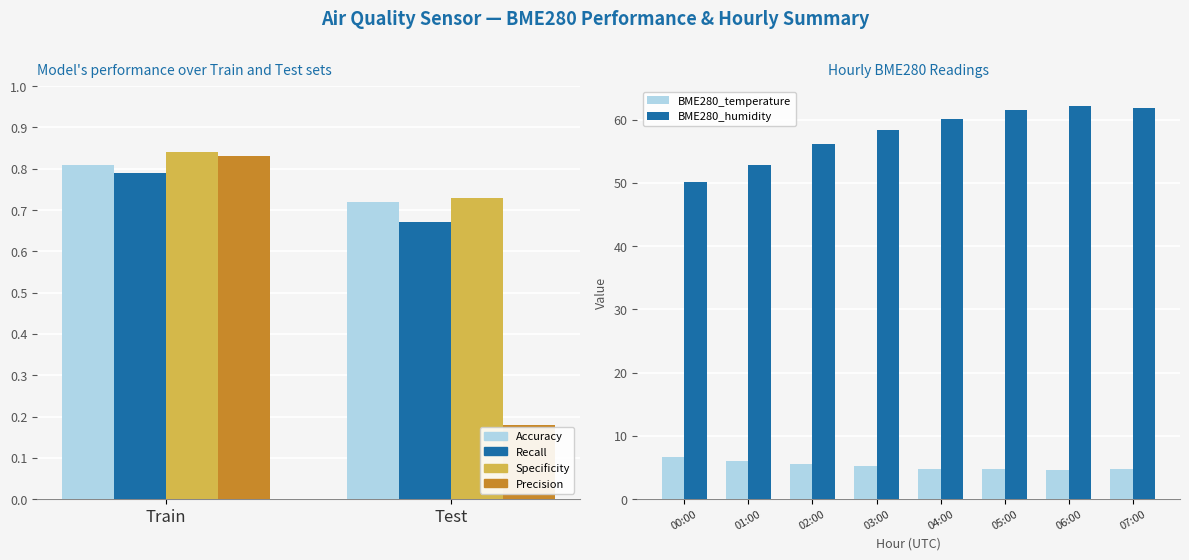

What is the approximate value of BME280_humidity at 03:00?

58.3